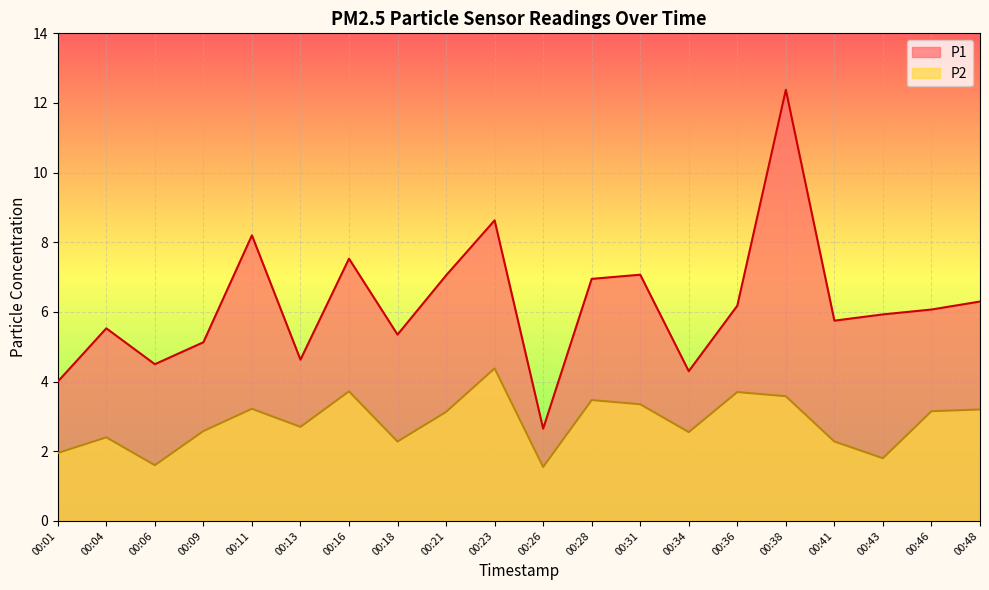

Between 00:23 and 00:48, which series saw the biggest shift?

P1